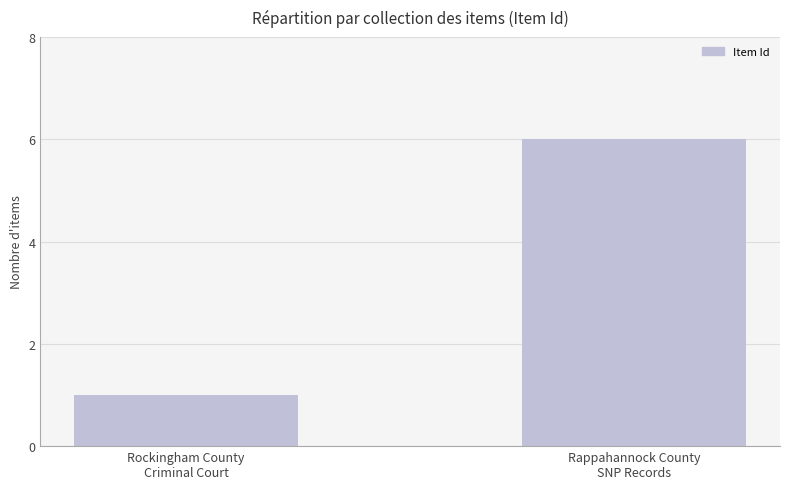

Rank the categories by value from highest to lowest.

Rappahannock County
SNP Records, Rockingham County
Criminal Court